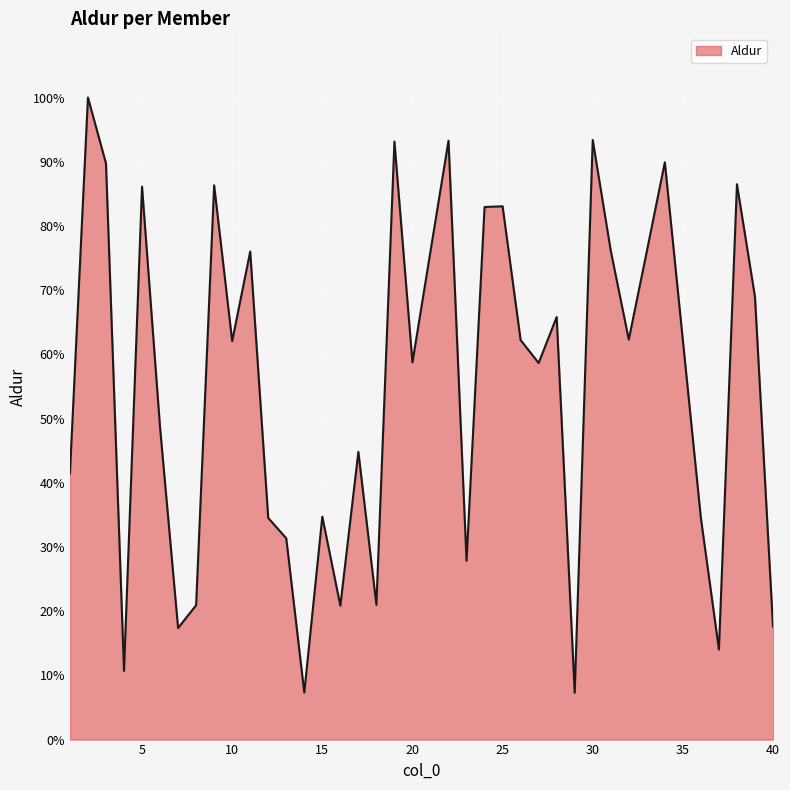

What is the difference between the maximum and minimum values?

92.7